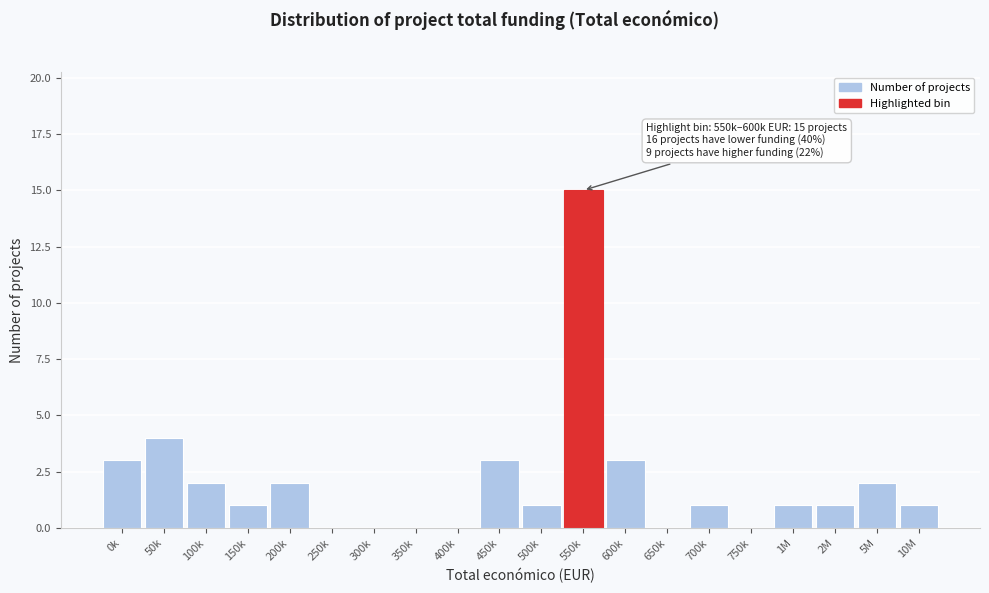

Reading right to left, list all the values displayed in this chart.

10M=1	5M=2	2M=1	1M=1	750k=0	700k=1	650k=0	600k=3	550k=15	500k=1	450k=3	400k=0	350k=0	300k=0	250k=0	200k=2	150k=1	100k=2	50k=4	0k=3